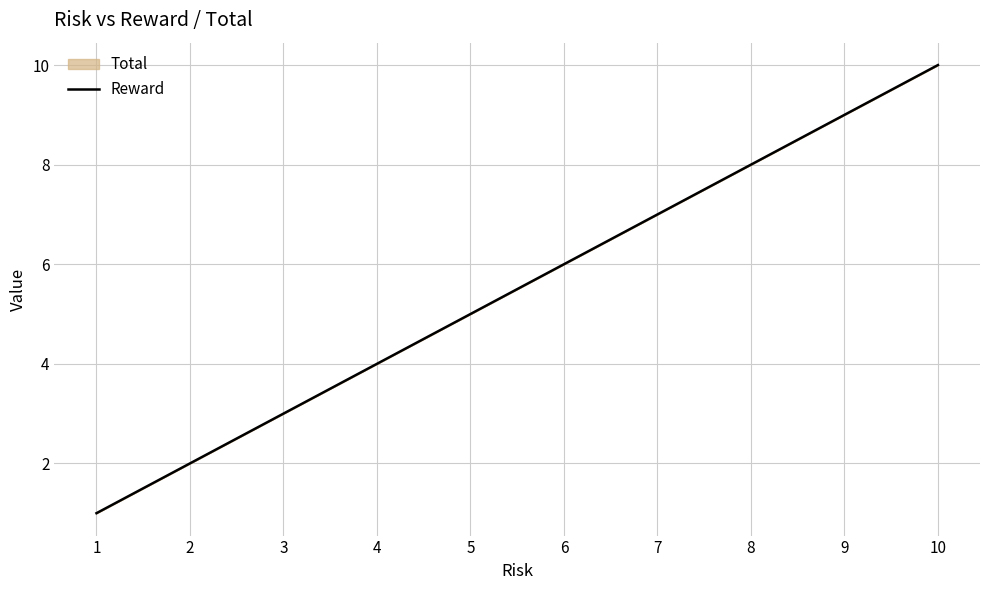

Which label corresponds to the largest value in the chart?

10